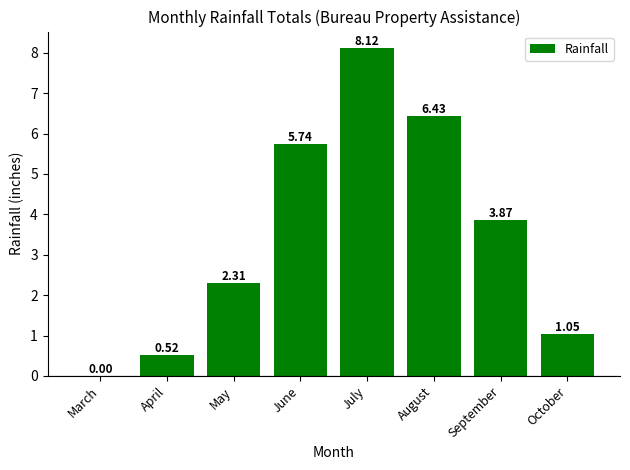

True or false: the data shows 2.3 at May.

True